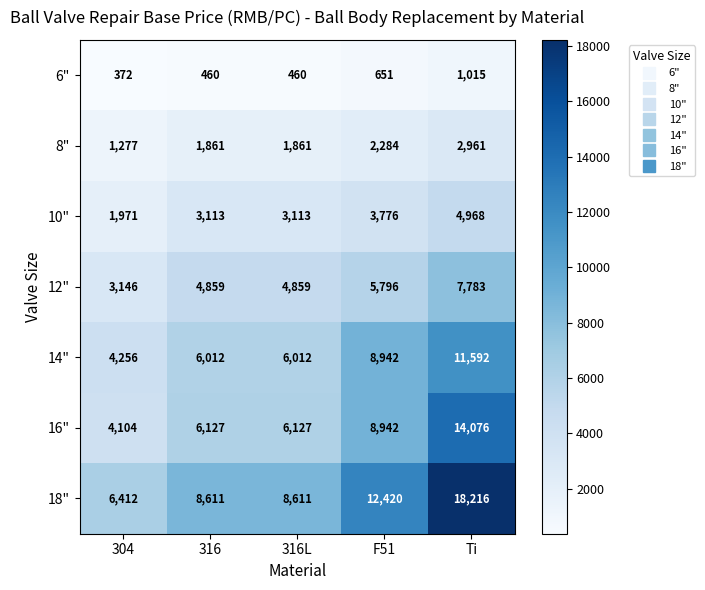

What is the minimum value for 12"?

3146